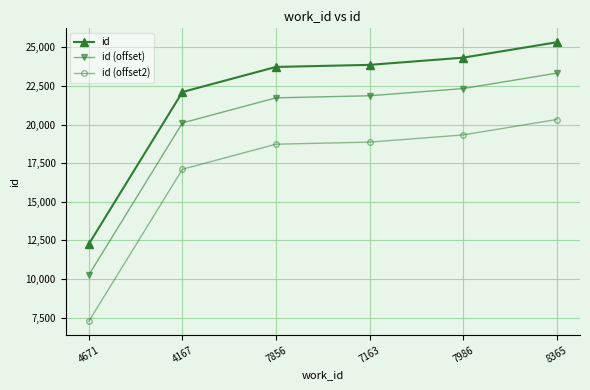

What is the difference between the id values at 7986 and 4167?

2221